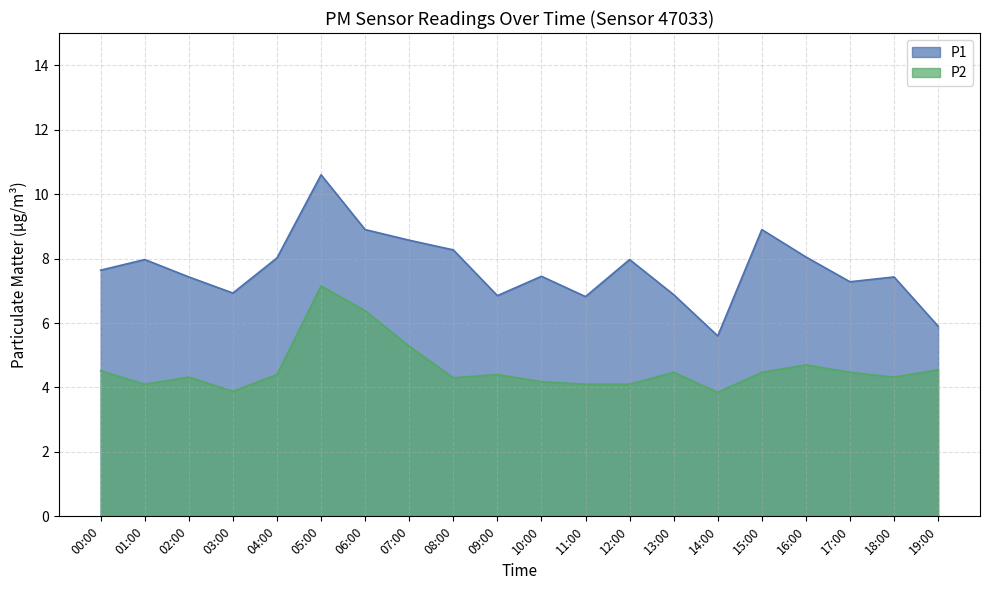

What position from the left is 14:00?

15